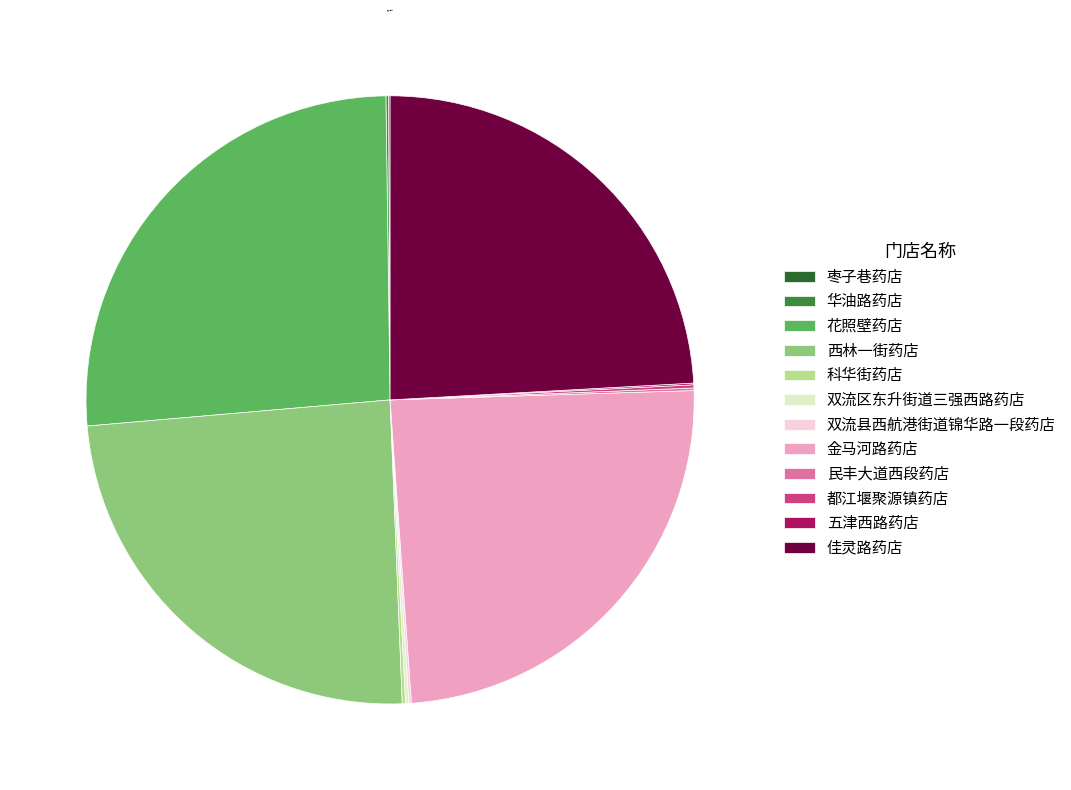

The 西林一街药店 slice represents 16% of the pie. True or false?

False